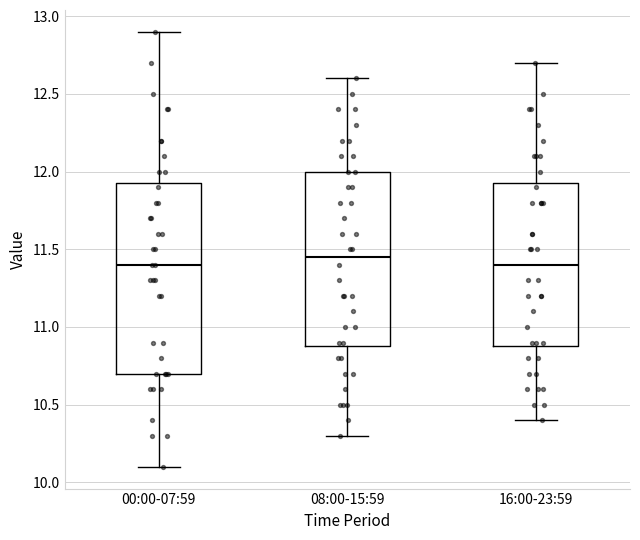

Where does the upper whisker of the box for 00:00-07:59 end on the y-axis? The values are not printed on the chart, so give them approximately, as read against the axis.

12.90